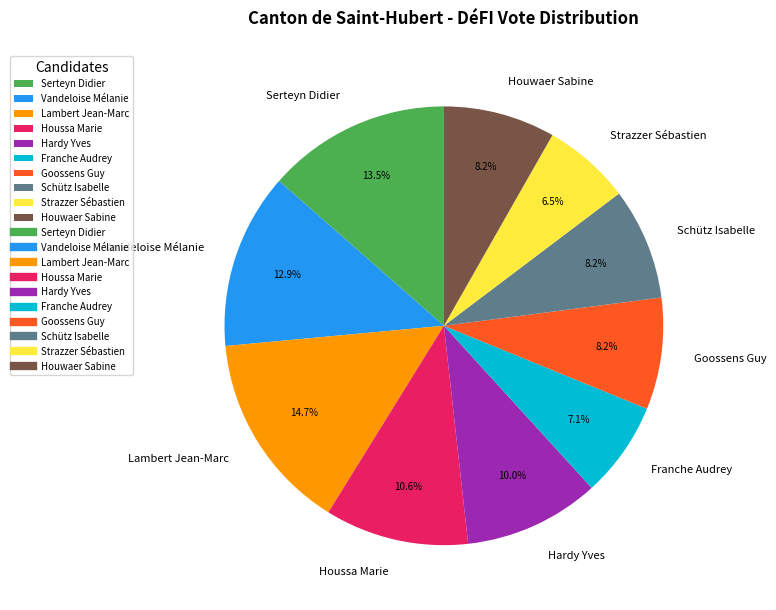

How many slices are in this pie chart?

10